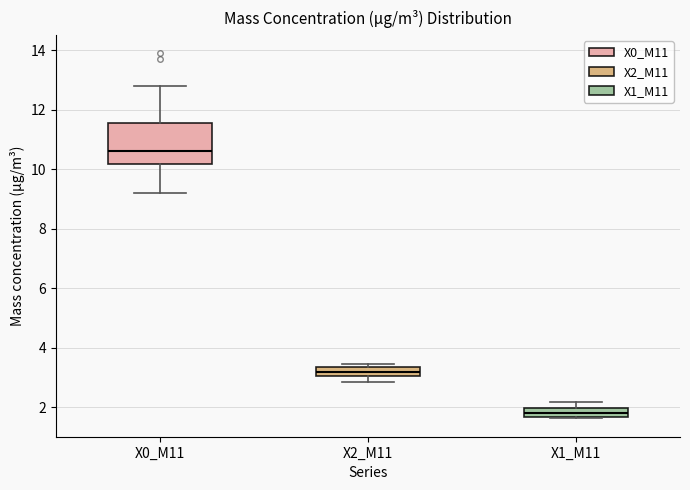

Comparing the boxes themselves (not the whiskers), which one is the tallest?

X0_M11